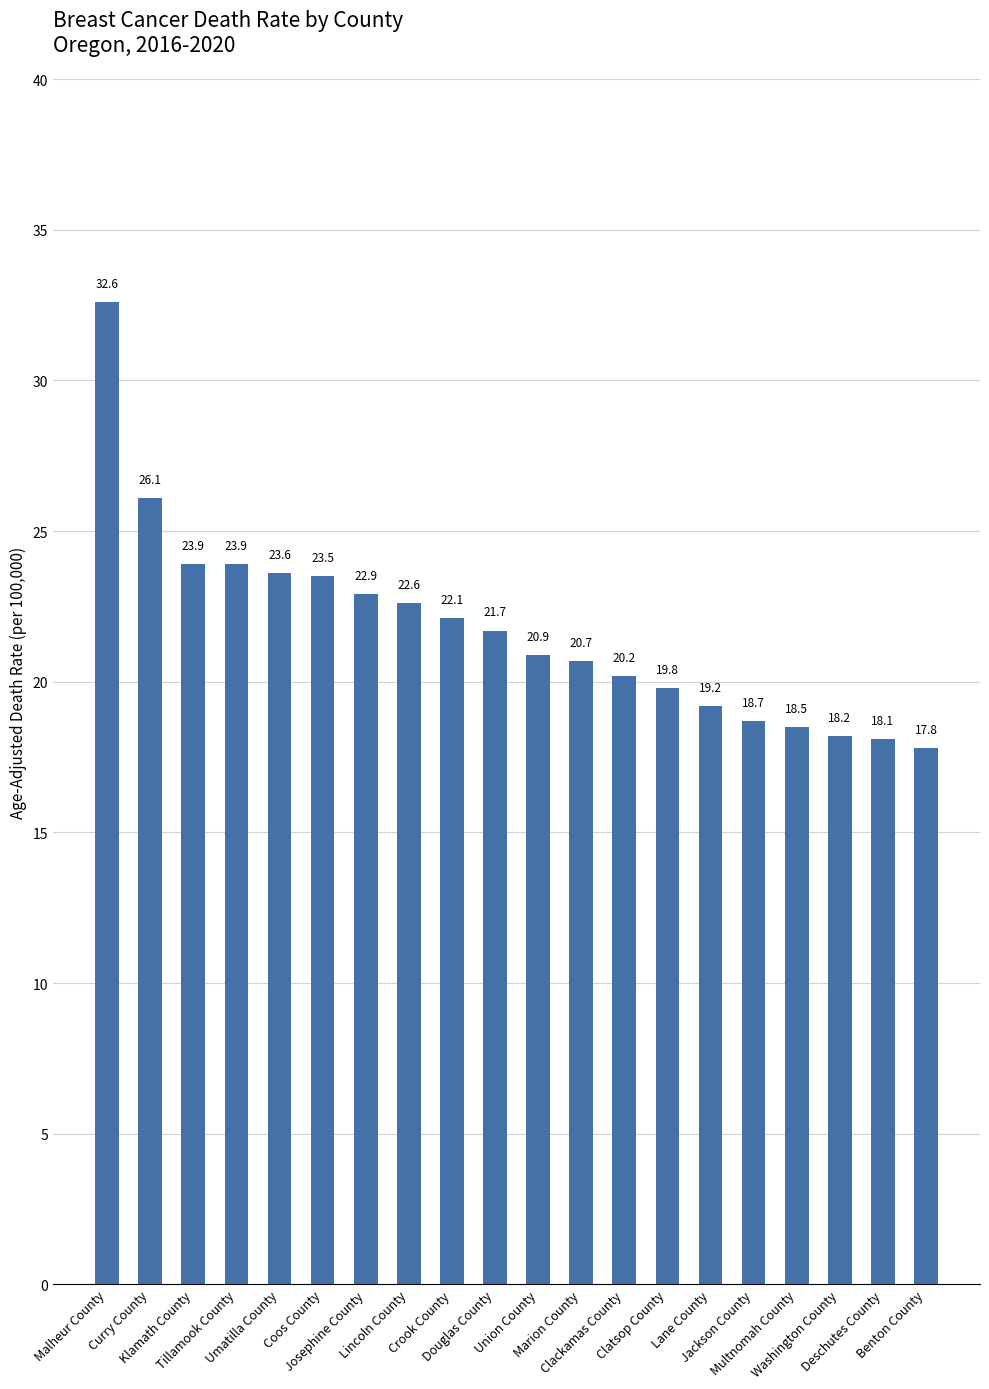

What position from the left is Clatsop County?

14